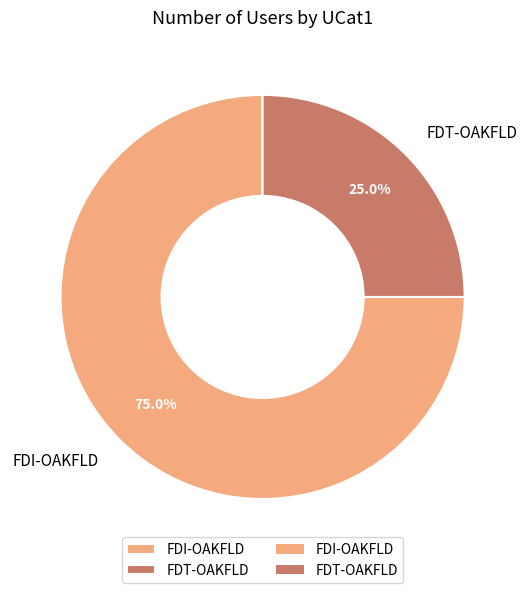

Which category accounts for the majority?

FDI-OAKFLD